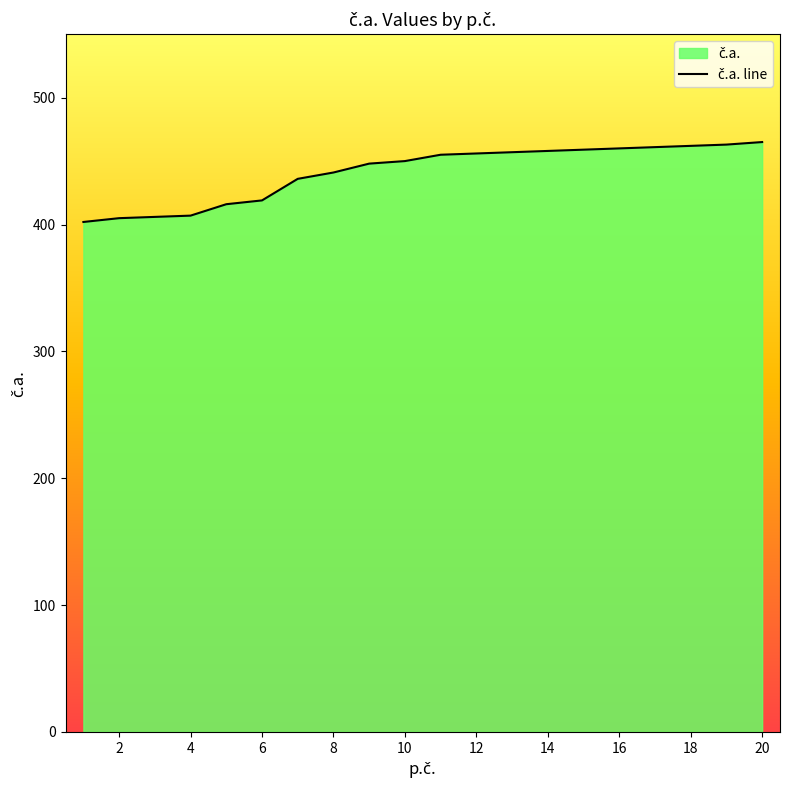

True or false: the data has more than 2 interior local peaks.

False